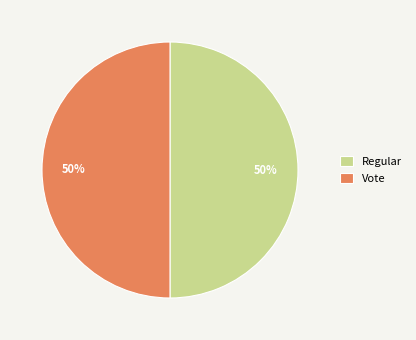

The Regular slice represents 63% of the pie. True or false?

False